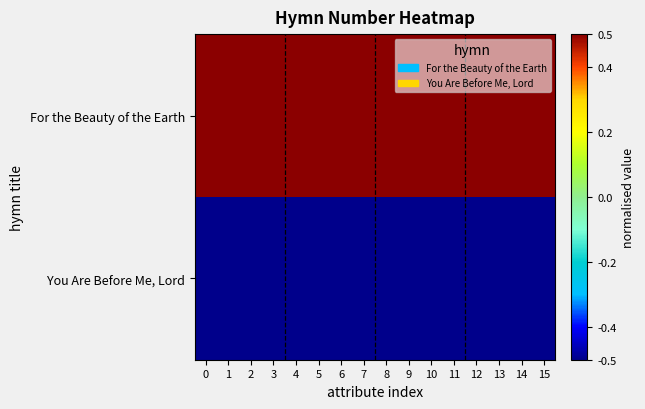

Between 2 and 1, which is larger?

2